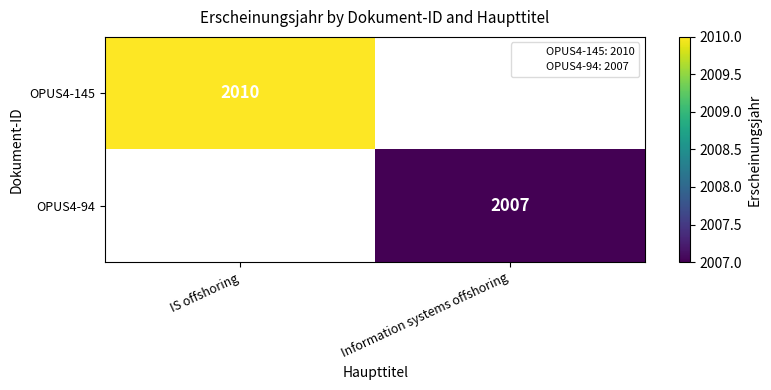

Read the OPUS4-94 value at Information systems offshoring.

2007.0